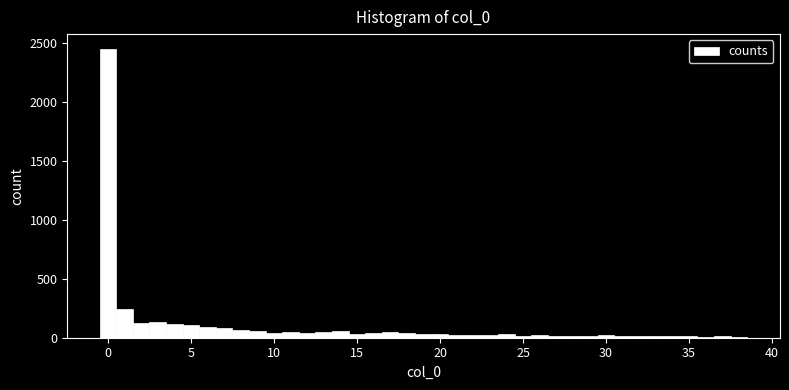

Read against the x-axis, roughly where is the centre of the tallest bar?

0.0